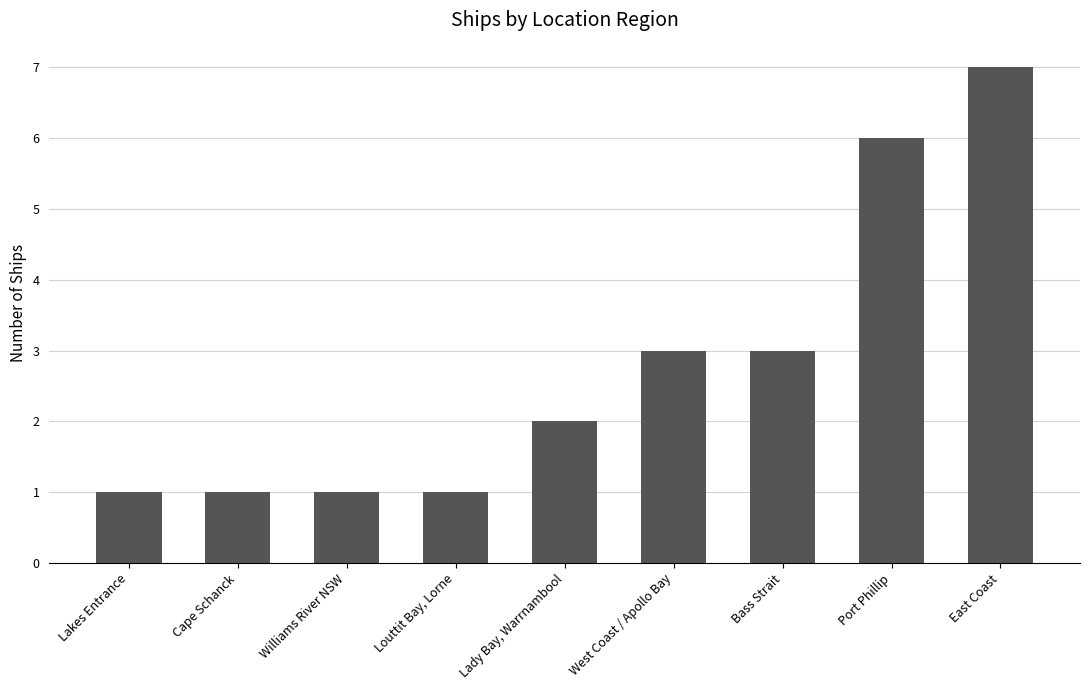

What is the label of the 5th bar from the right?

Lady Bay, Warrnambool